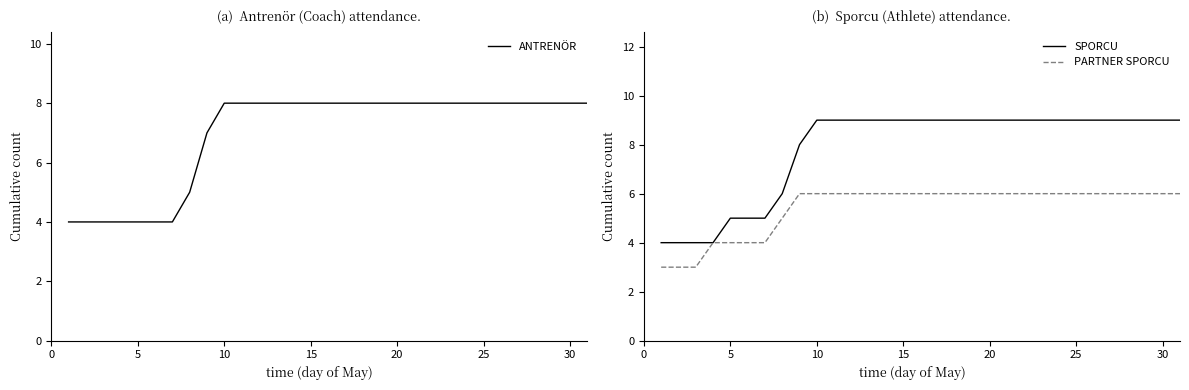

List the series in order of their peak value, lowest first.

PARTNER SPORCU, ANTRENÖR, SPORCU